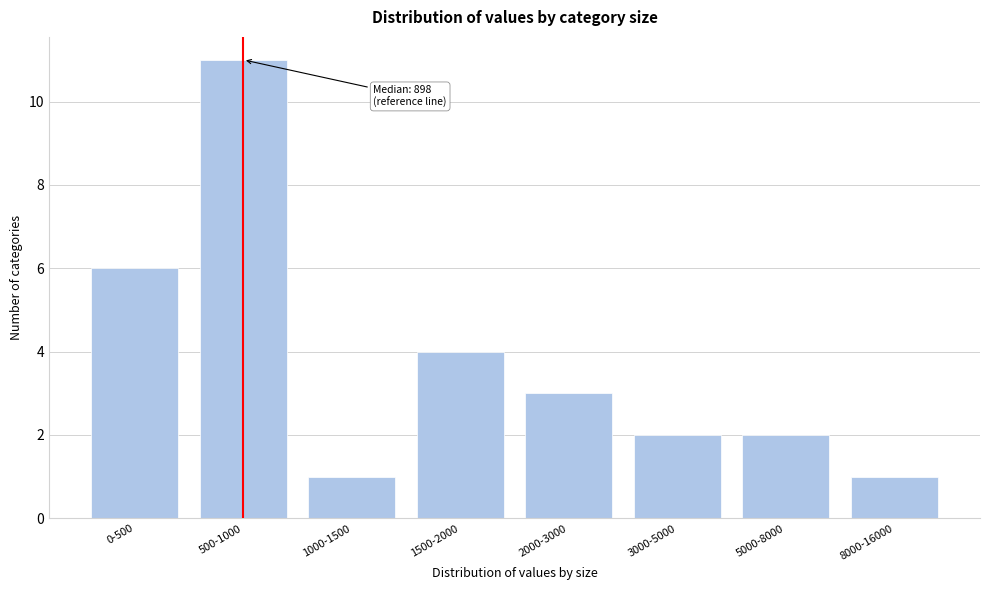

Reading left to right, what are all the values shown in this chart?

0-500=6	500-1000=11	1000-1500=1	1500-2000=4	2000-3000=3	3000-5000=2	5000-8000=2	8000-16000=1